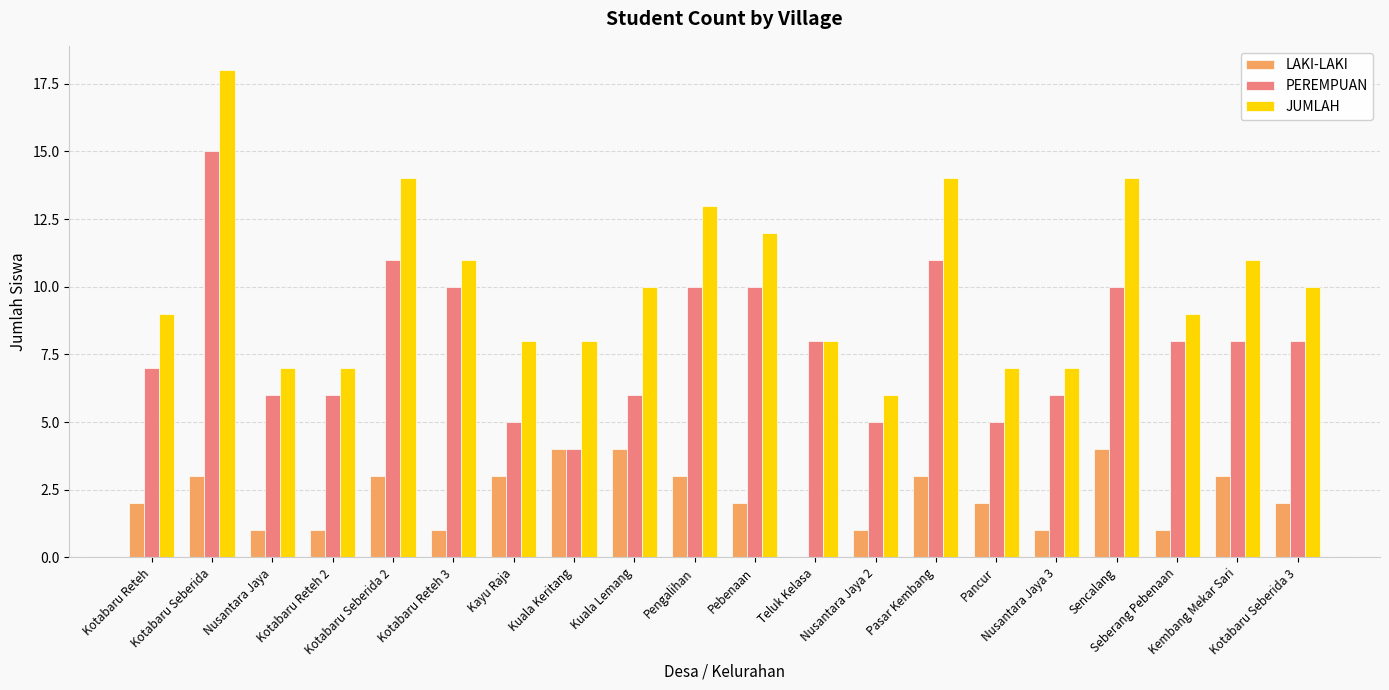

Are the bars horizontal?

No